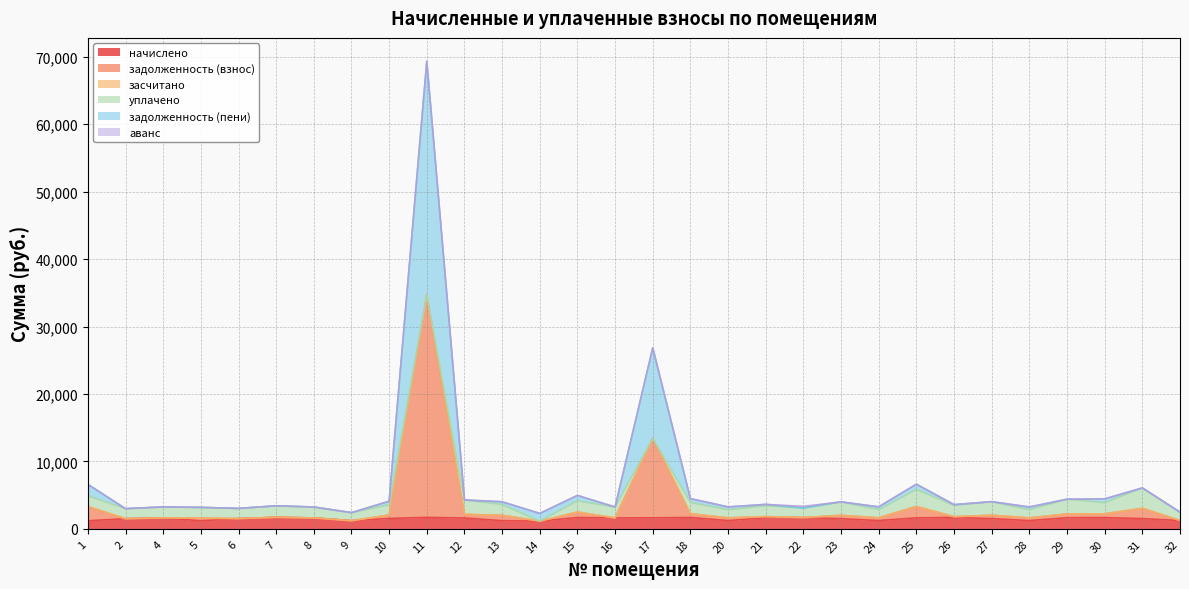

At which category is the sum across all series the highest?

11